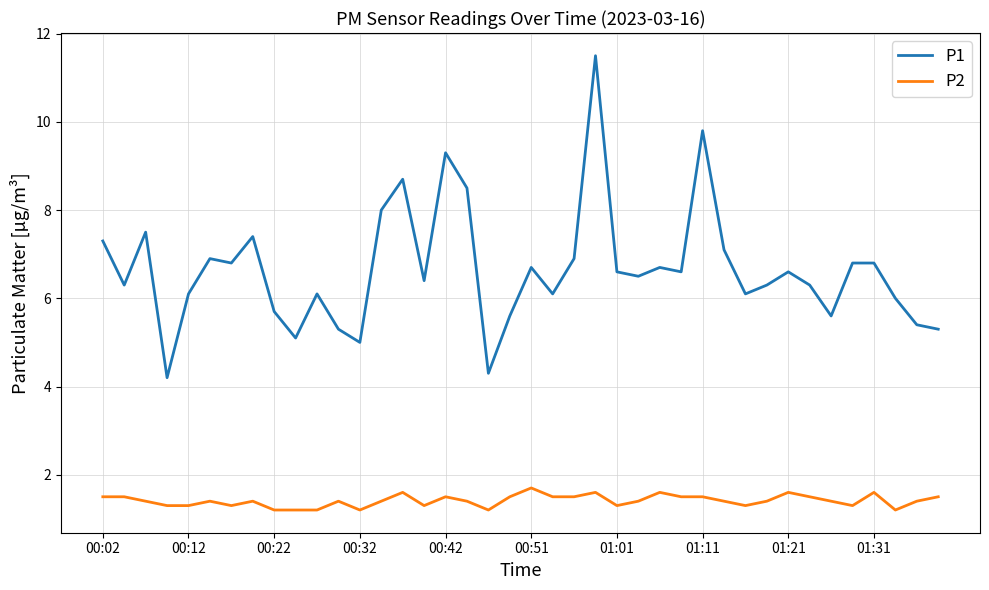

How many lines are shown in the chart?

2